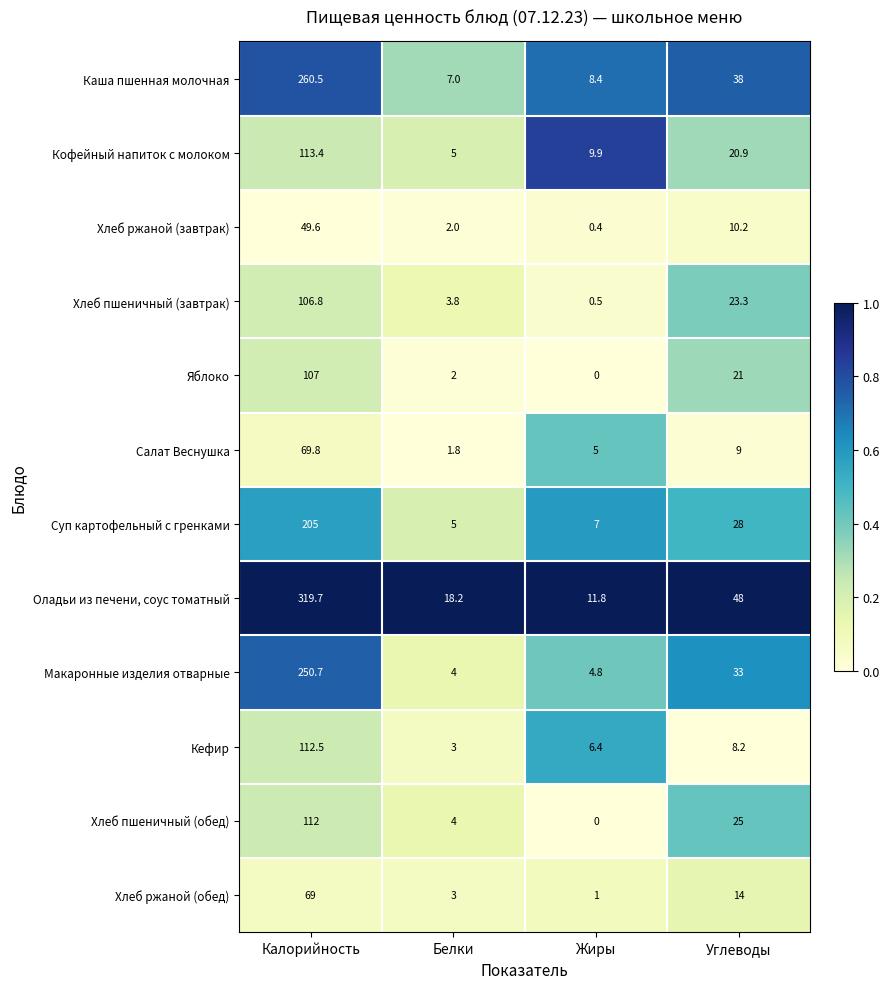

What is the sum of the Салат Веснушка values at Белки and Калорийность?

71.6